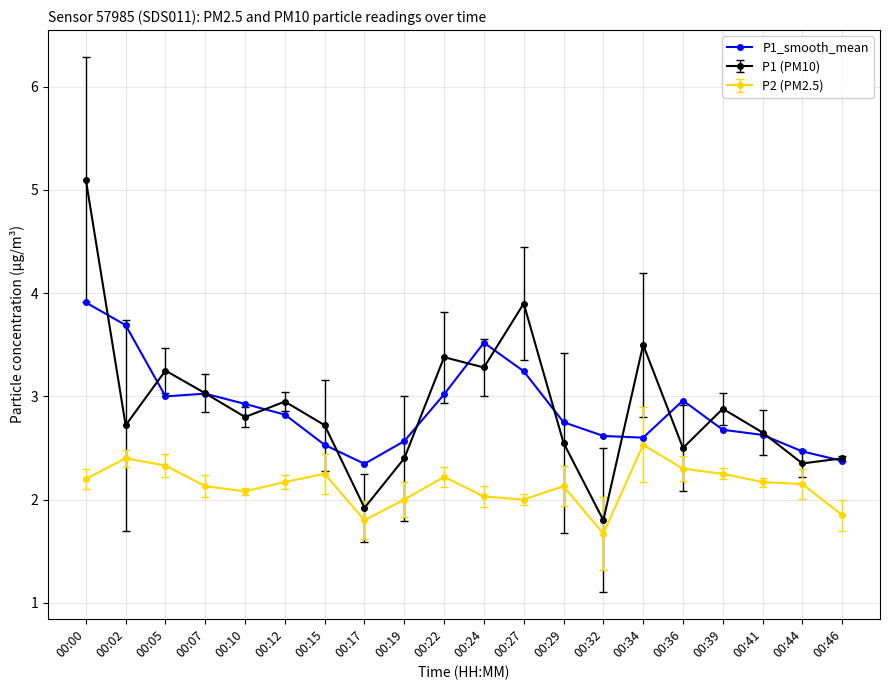

What is the value of the P2 (PM2.5) point at the 8th from the left?

1.8